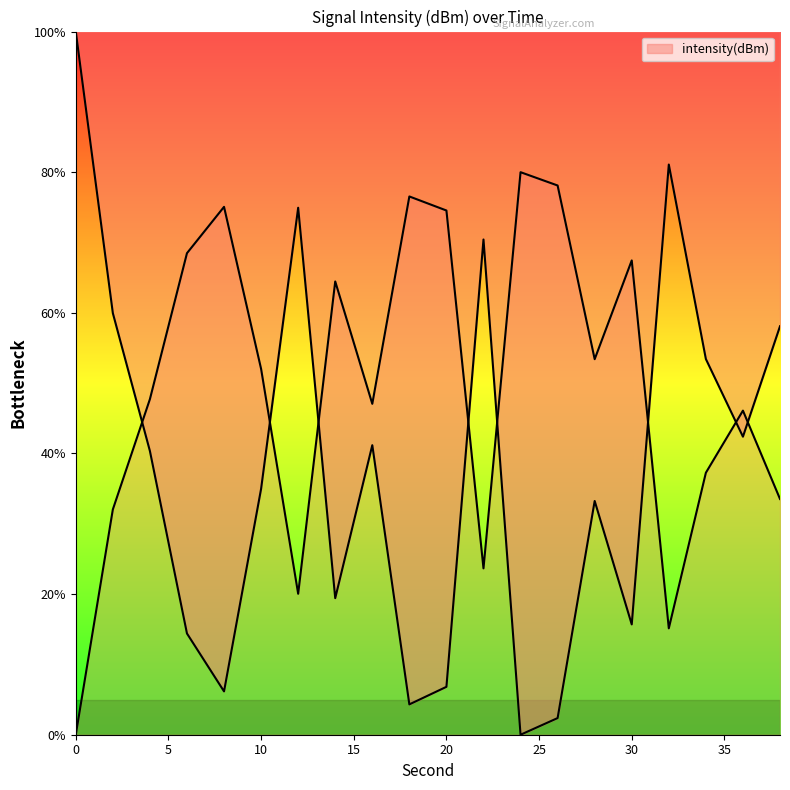

What is the change in value from 2 to 10?

-25.0